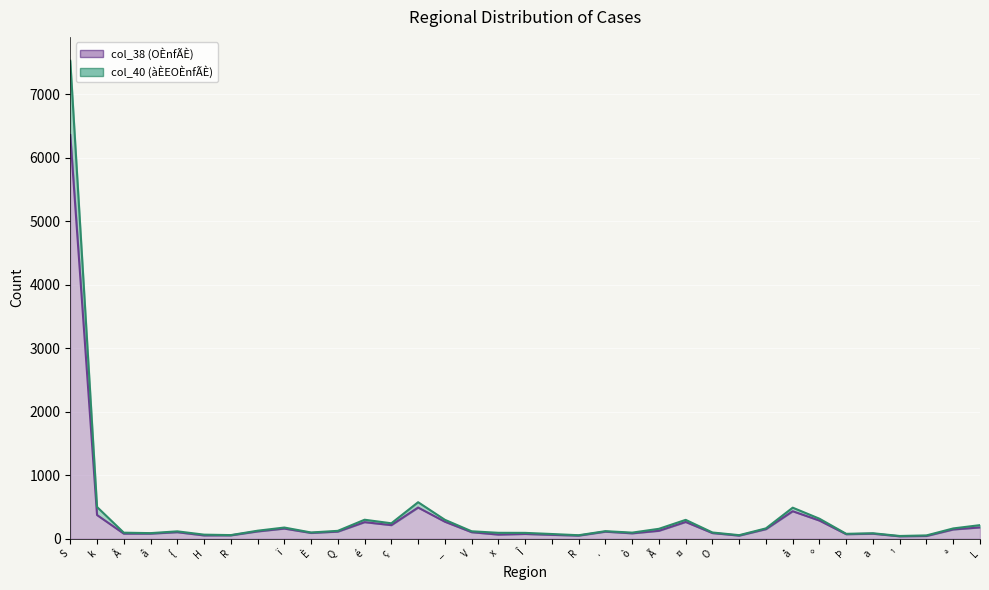

Reading left to right, list all the values displayed in this chart.

col_38 (OÈnfÃÈ): 6355	370	77	77	100	49	50	112	157	88	109	258	211	488	265	100	62	72	58	46	108	82	122	261	86	46	148	430	283	68	76	35	40	143	175
col_40 (àÈEOÈnfÃÈ): 7525	497	92	85	113	61	54	123	173	95	121	296	240	572	295	114	90	89	71	52	116	93	153	294	95	53	160	486	312	74	83	40	49	159	211